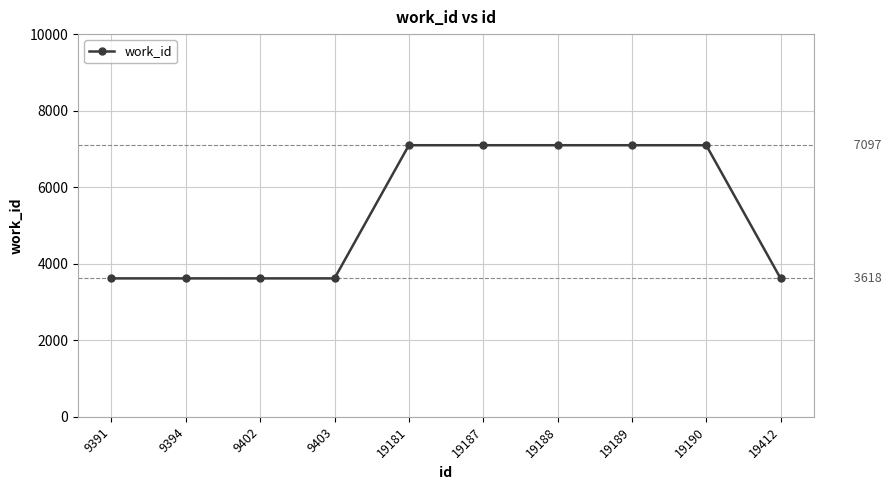

Does the chart display data point markers on the line(s)?

Yes